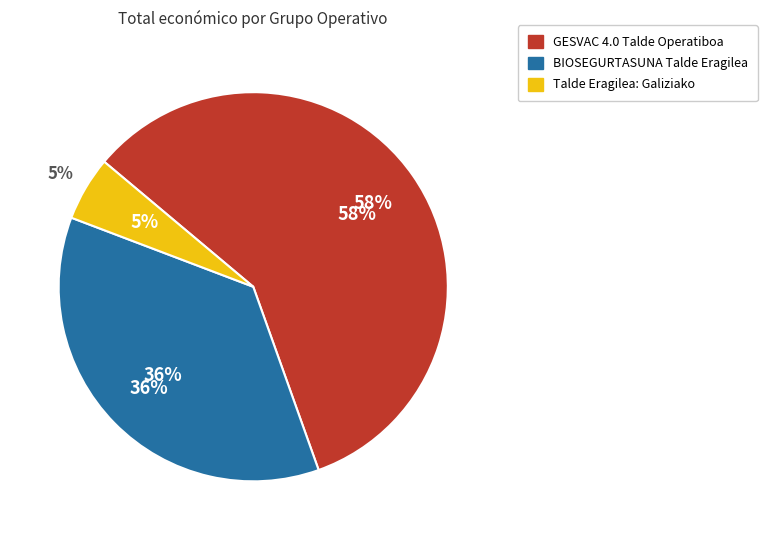

To the nearest percent, what percentage of the pie is BIOSEGURTASUNA Talde Eragilea?

36%